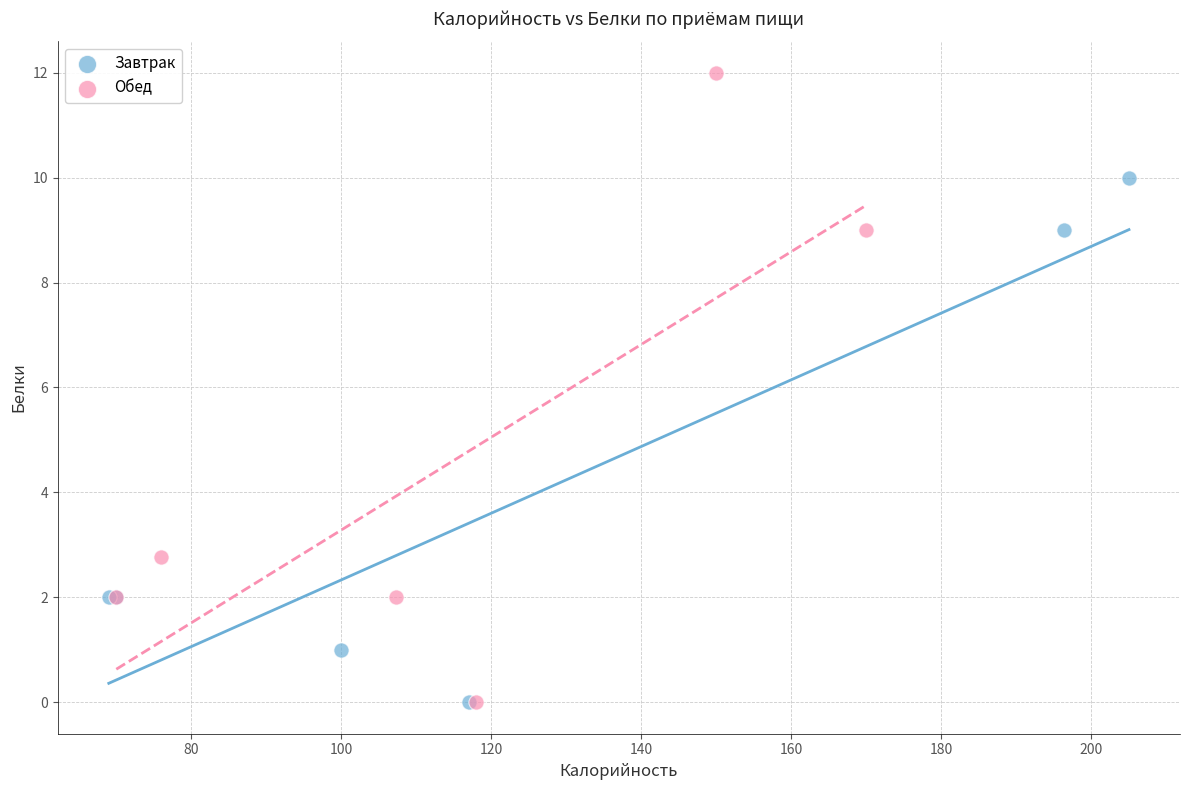

Which series reaches the maximum Y coordinate?

Обед